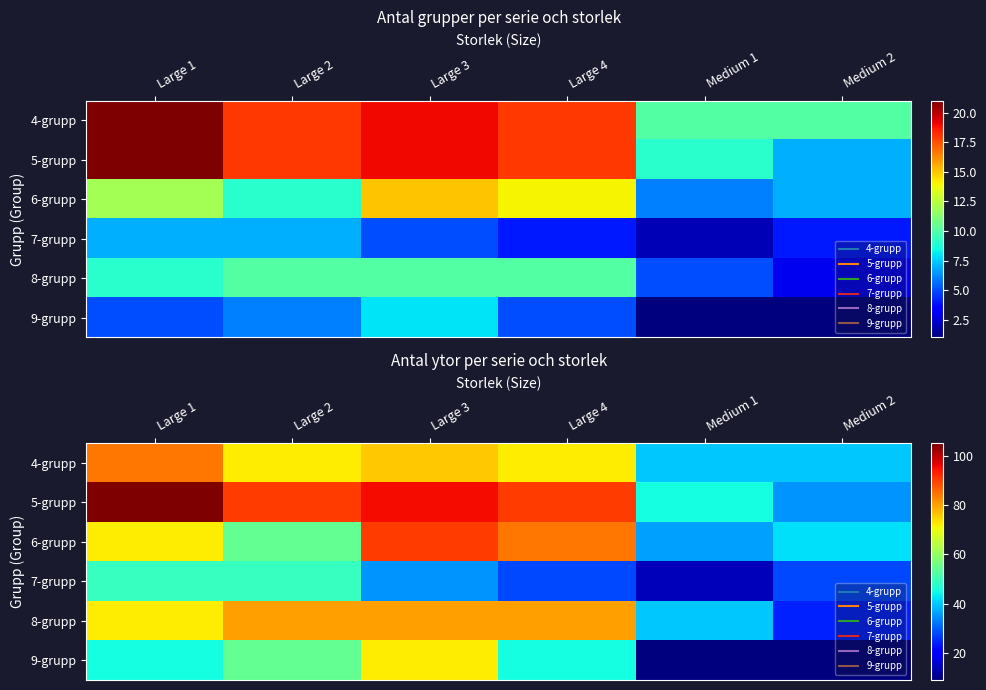

Which category has the highest value across all series?

Large 1